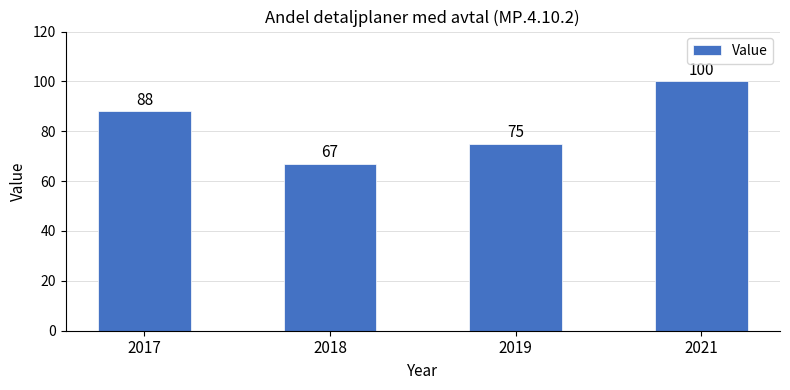

What is the minimum value shown in the chart?

67